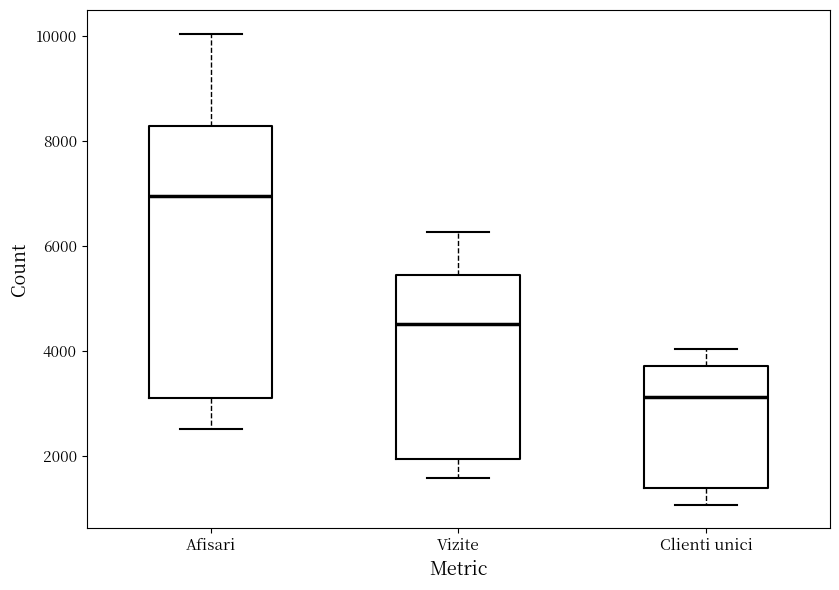

Where is the lower edge of the box for Vizite on the y-axis? The values are not printed on the chart, so give them approximately, as read against the axis.

2000